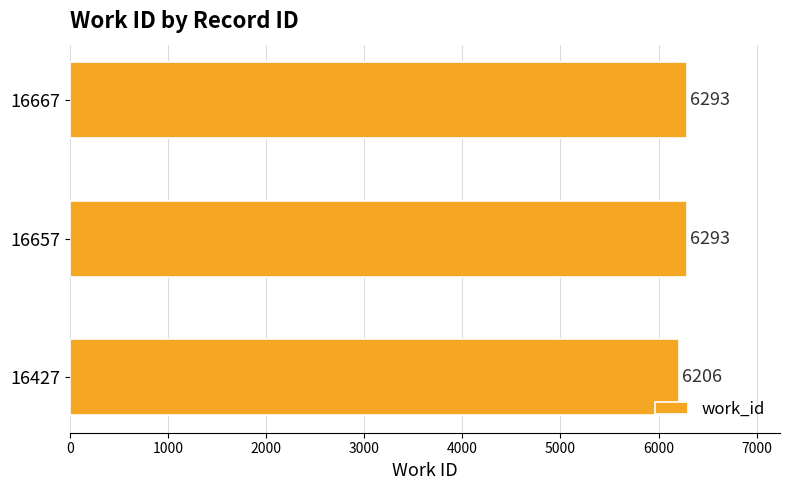

What is the greatest value displayed?

6293